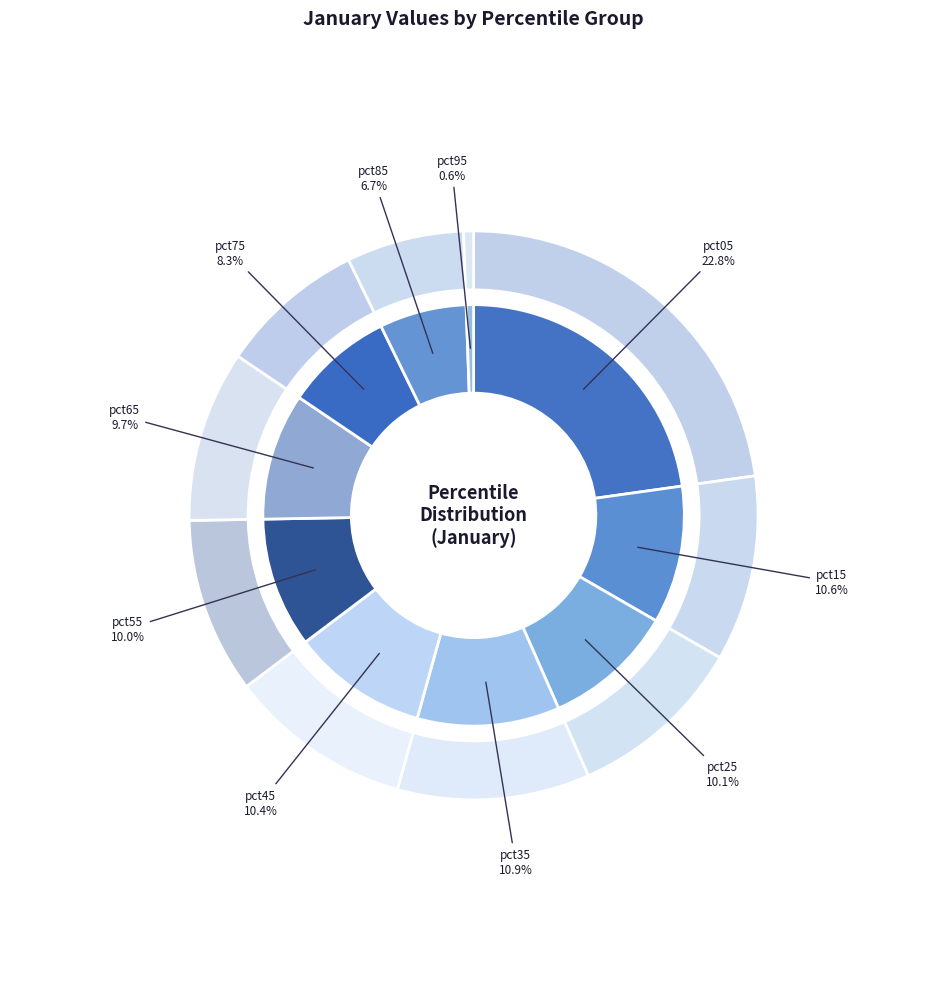

Rank the categories by value from lowest to highest.

pct95, pct85, pct75, pct65, pct55, pct25, pct45, pct15, pct35, pct05